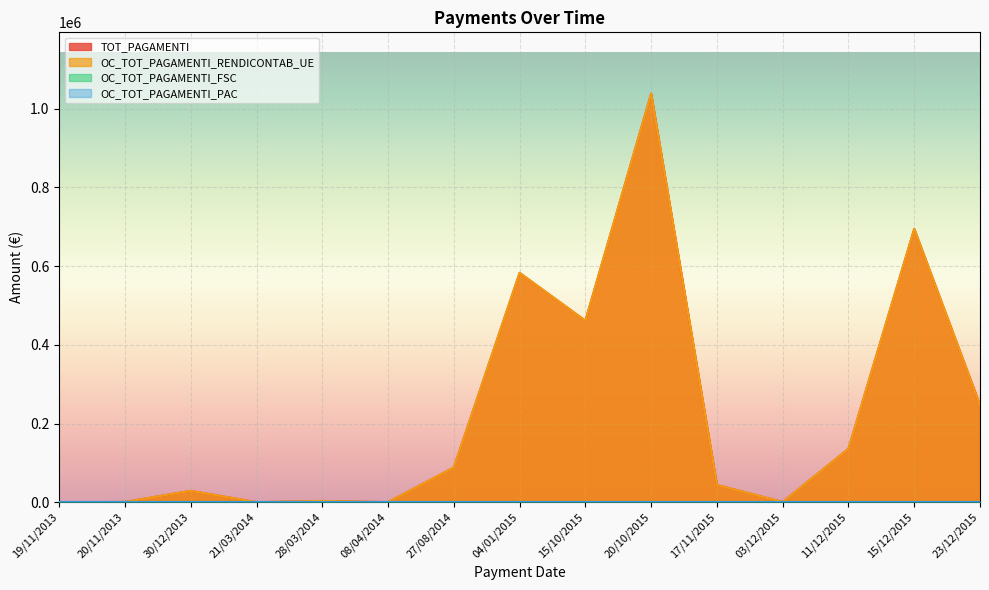

Between 21/03/2014 and 23/12/2015, which series saw the biggest shift?

TOT_PAGAMENTI